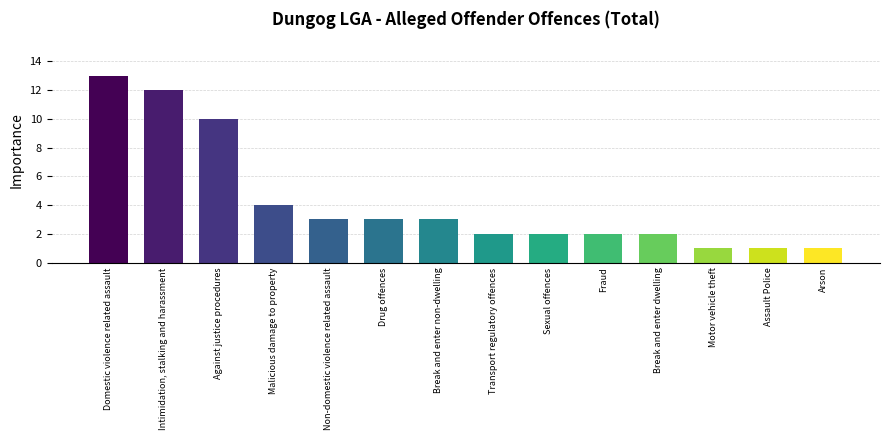

True or false: the data shows 2 at Intimidation, stalking and harassment.

False